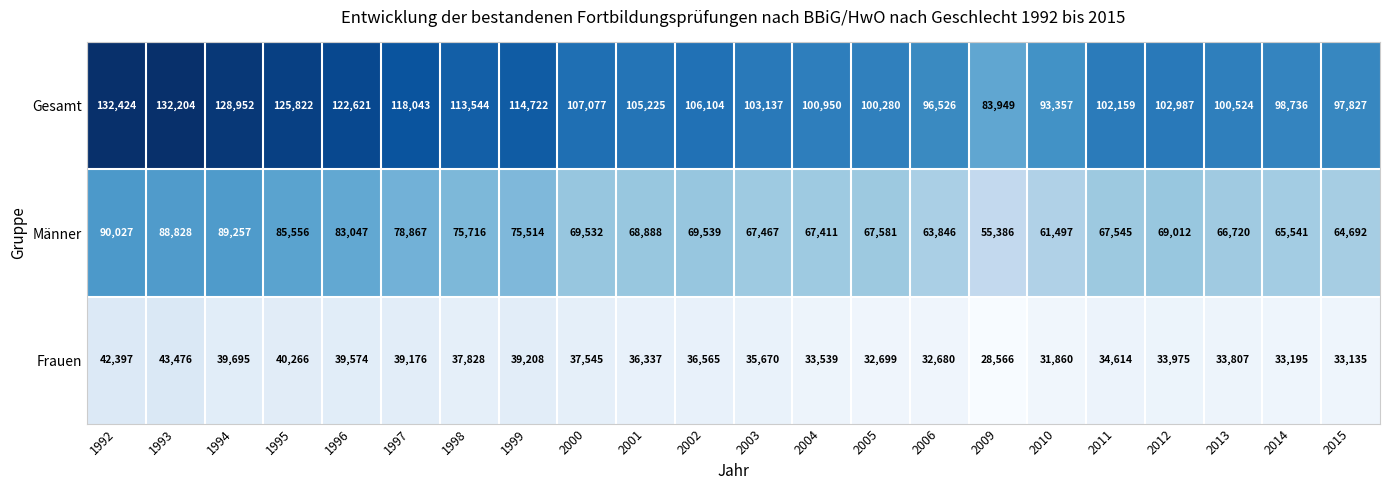

The Frauen series shows 34614 at 2011. True or false?

True